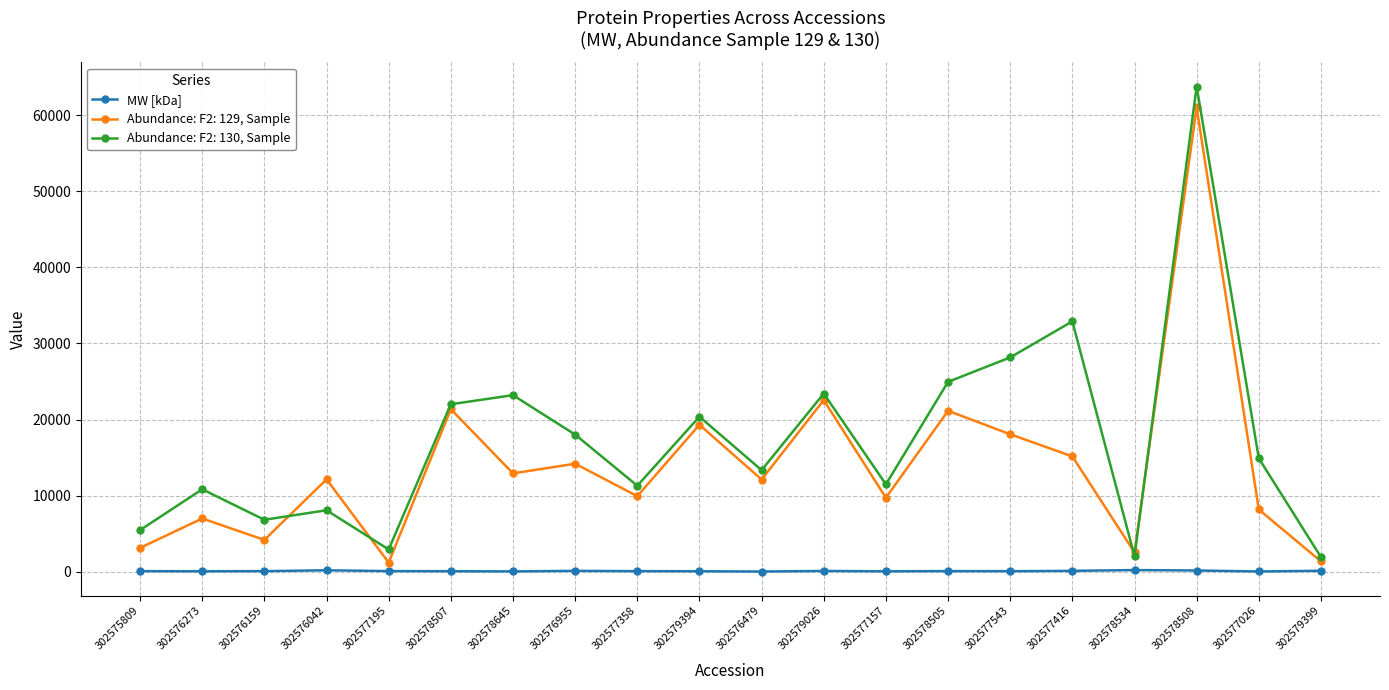

Which series has the widest spread of values?

Abundance: F2: 130, Sample